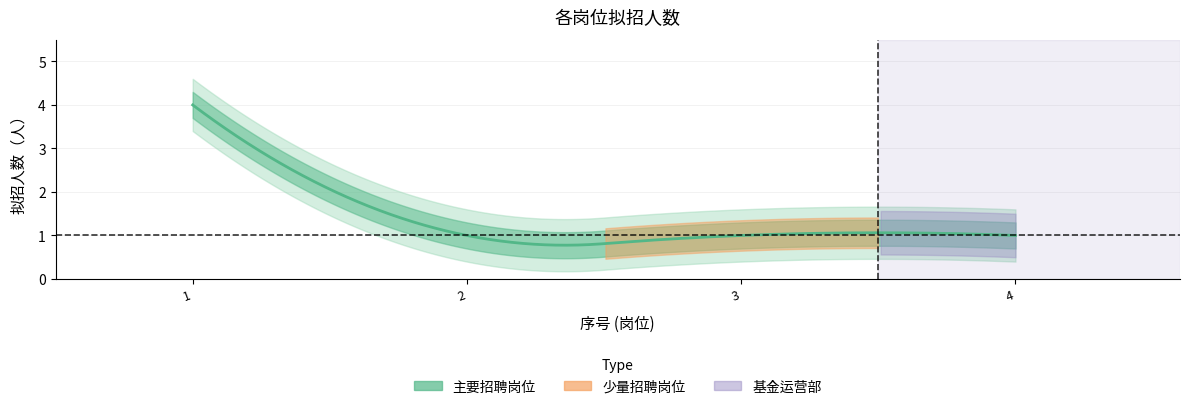

Which label corresponds to the smallest value in the chart?

2